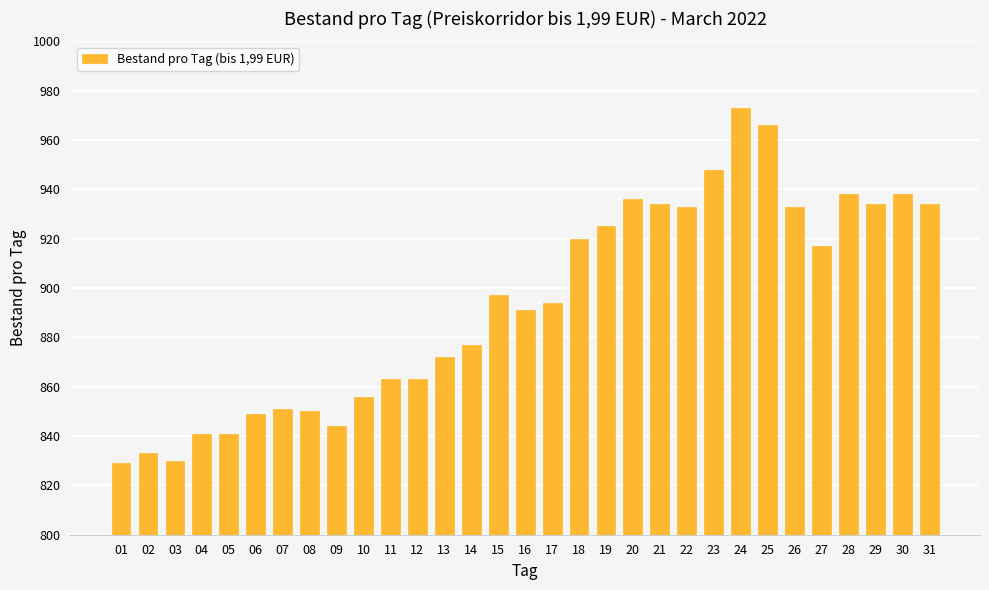

Reading right to left, extract all data points from this chart.

934	938	934	938	917	933	966	973	948	933	934	936	925	920	894	891	897	877	872	863	863	856	844	850	851	849	841	841	830	833	829